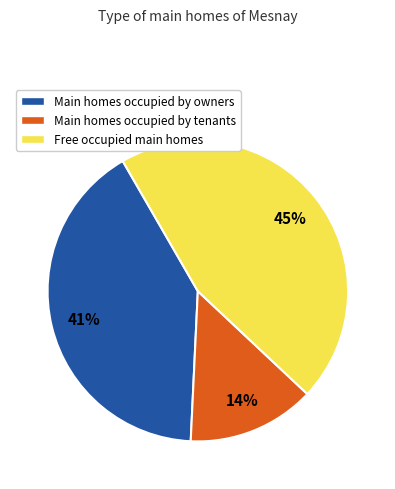

Approximately how many times larger is the value at Main homes occupied by tenants compared to Free occupied main homes?

0.3